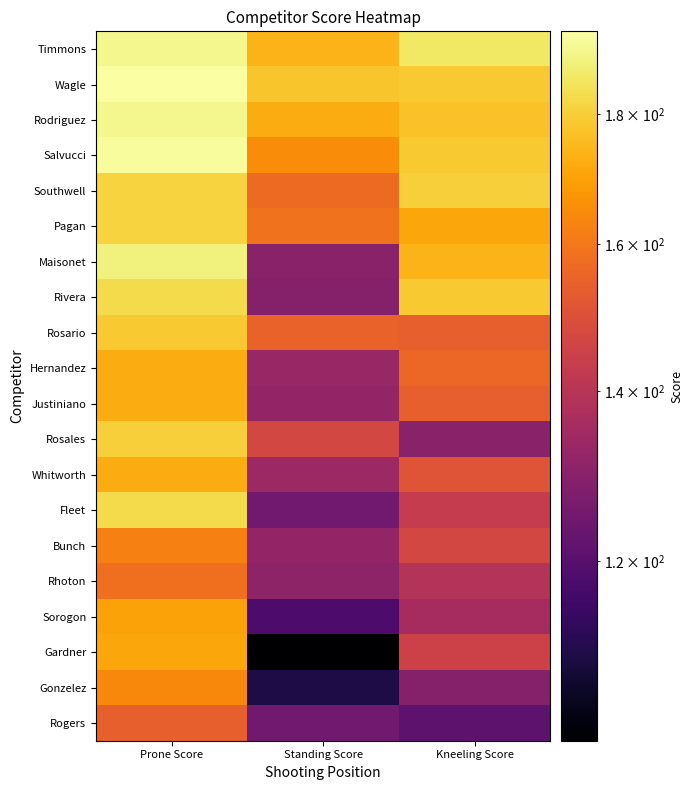

Rank the series at Standing Score from highest to lowest value.

Wagle, Timmons, Rodriguez, Salvucci, Pagan, Southwell, Rosario, Rosales, Whitworth, Hernandez, Justiniano, Bunch, Rhoton, Maisonet, Rivera, Fleet, Rogers, Sorogon, Gonzelez, Gardner